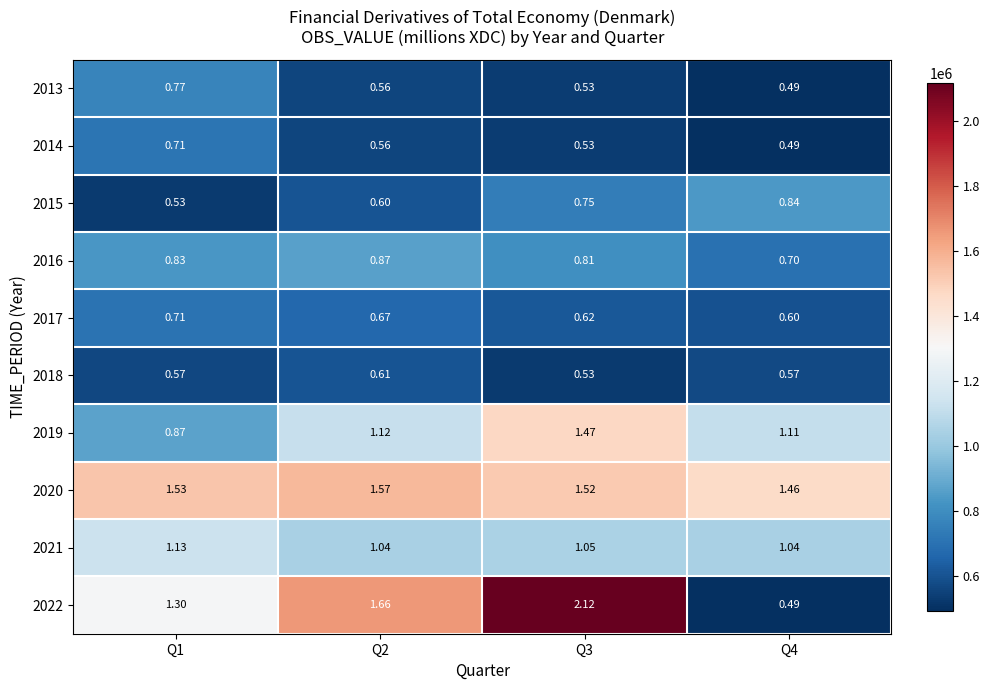

Count the number of data series in this chart.

10